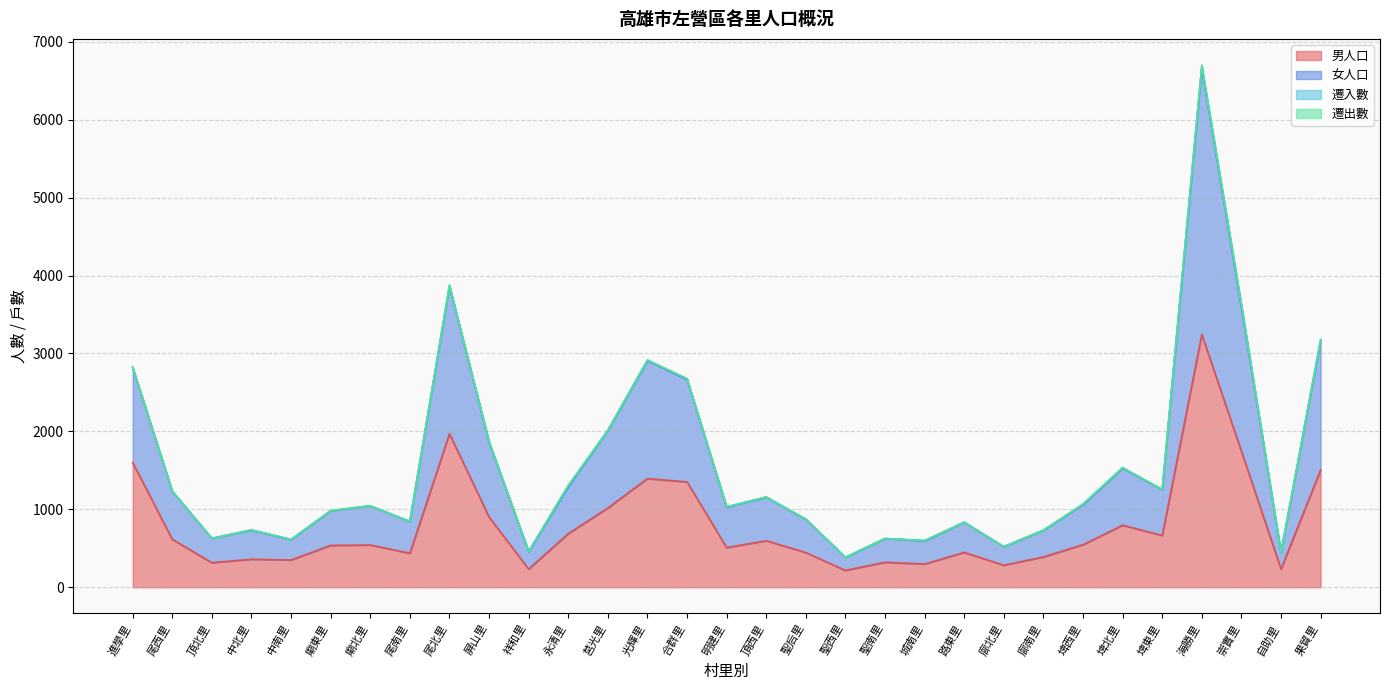

What is the maximum value for 男人口?

3242